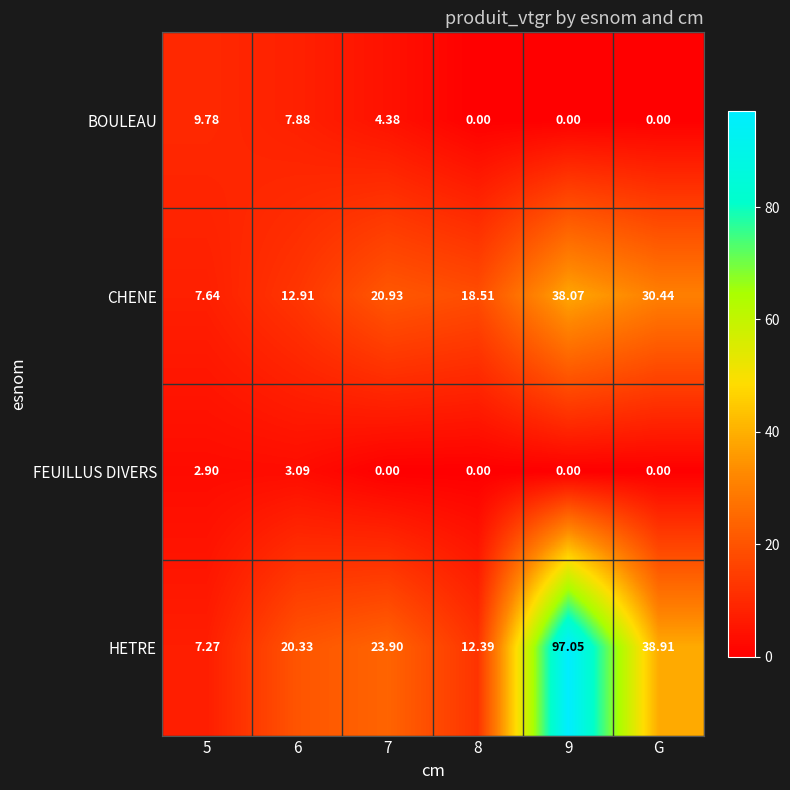

Which series has the largest range (max minus min)?

HETRE